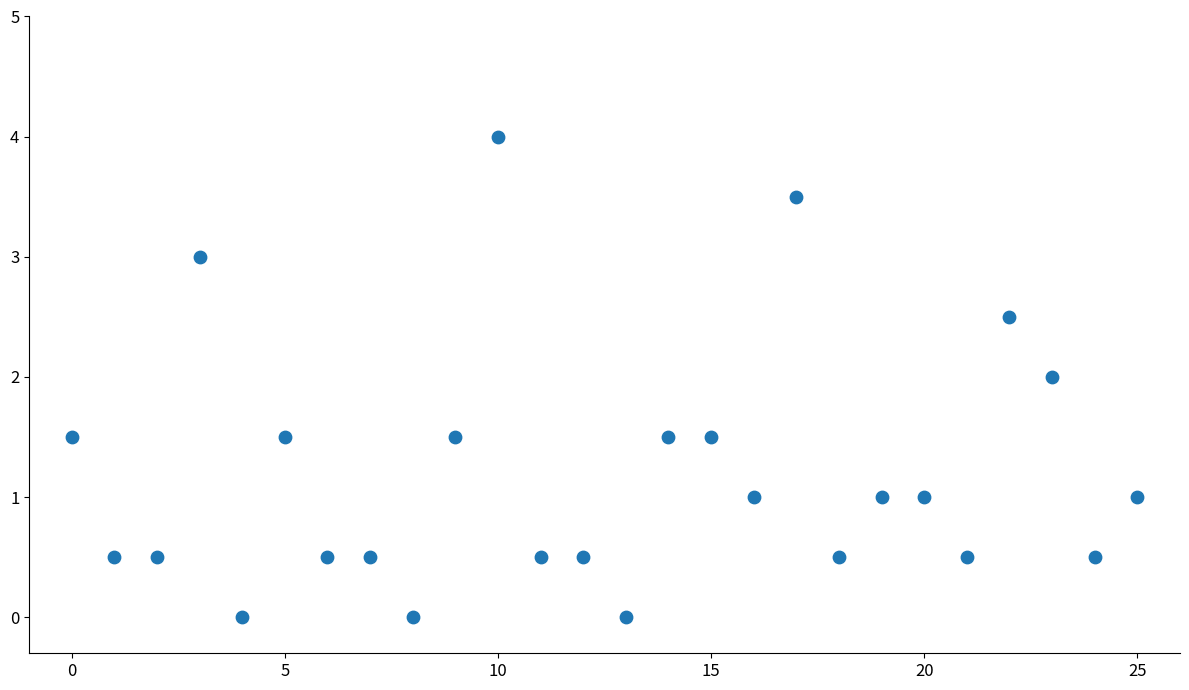

What is the range of Y values (max minus min)?

4.0